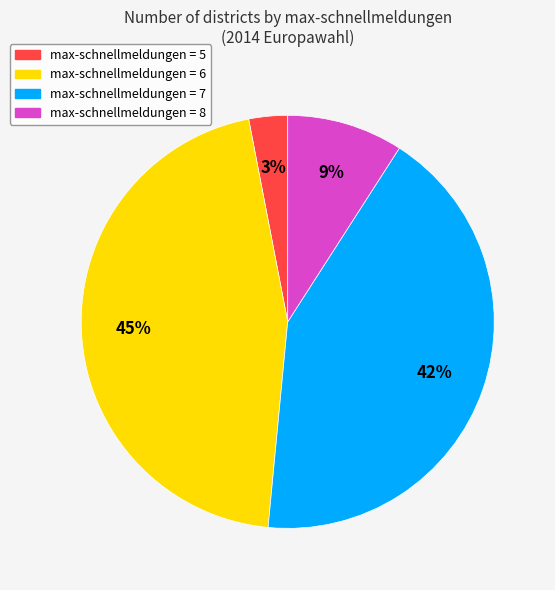

To the nearest percent, what is the average slice percentage?

25%